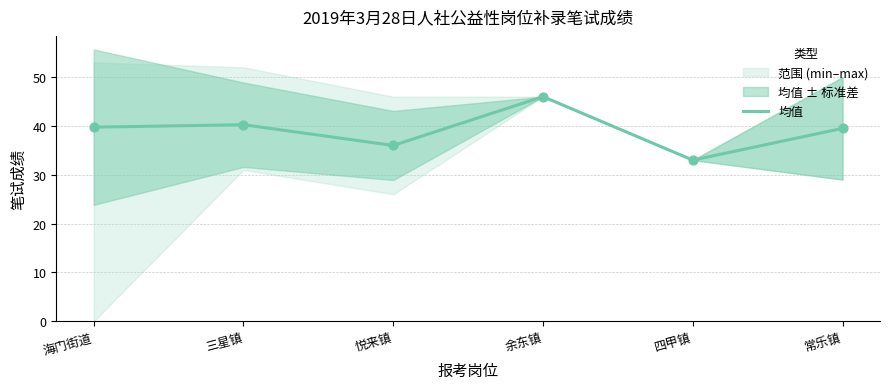

What is the change in value from 海门街道 to 余东镇?

+6.2